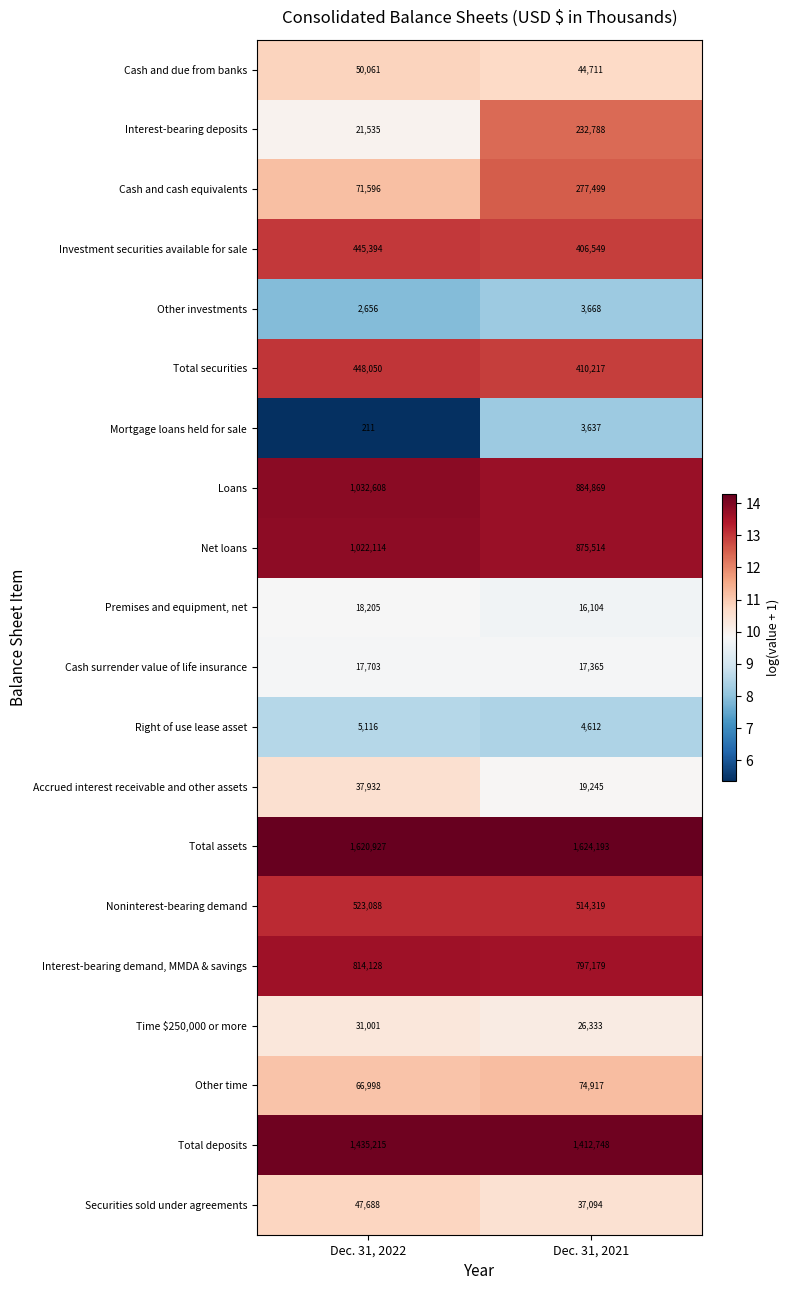

At Dec. 31, 2022, list the series in order from smallest to largest.

Mortgage loans held for sale, Other investments, Right of use lease asset, Cash surrender value of life insurance, Premises and equipment, net, Interest-bearing deposits, Time $250,000 or more, Accrued interest receivable and other assets, Securities sold under agreements, Cash and due from banks, Other time, Cash and cash equivalents, Investment securities available for sale, Total securities, Noninterest-bearing demand, Interest-bearing demand, MMDA & savings, Net loans, Loans, Total deposits, Total assets